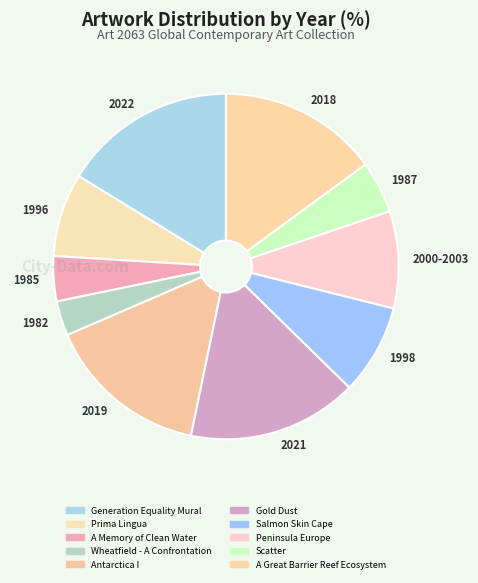

Do 1996 and 2019 together represent more than half of the pie?

No